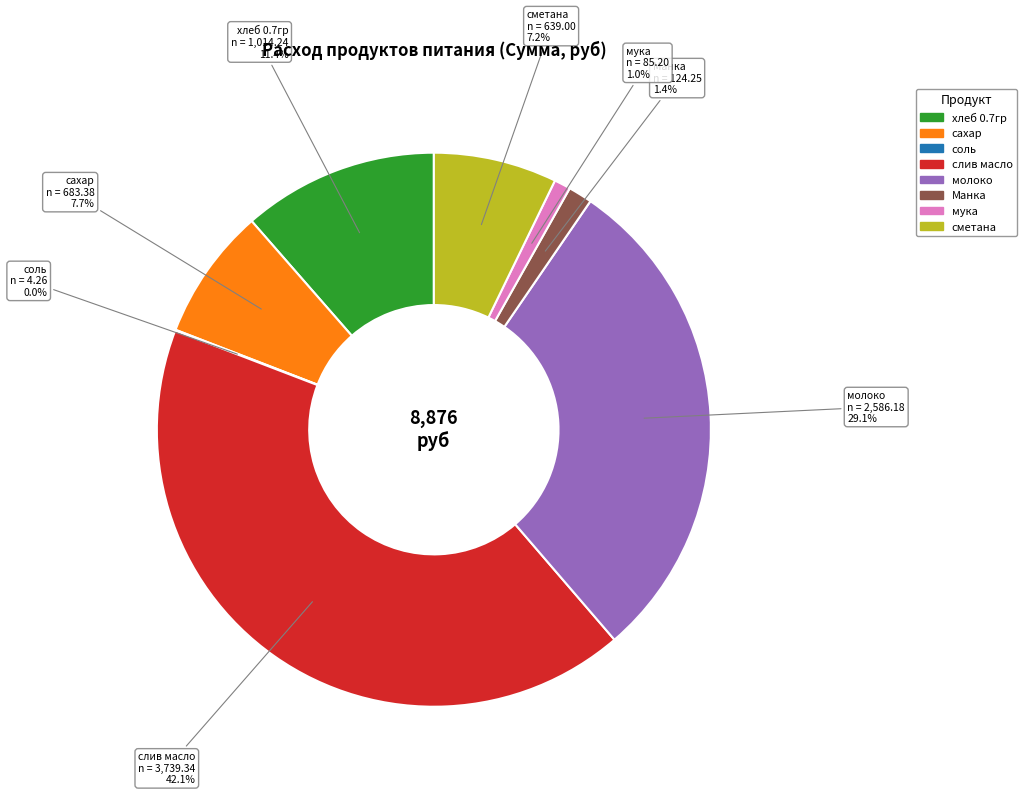

Is there any slice that represents more than half of the pie?

No